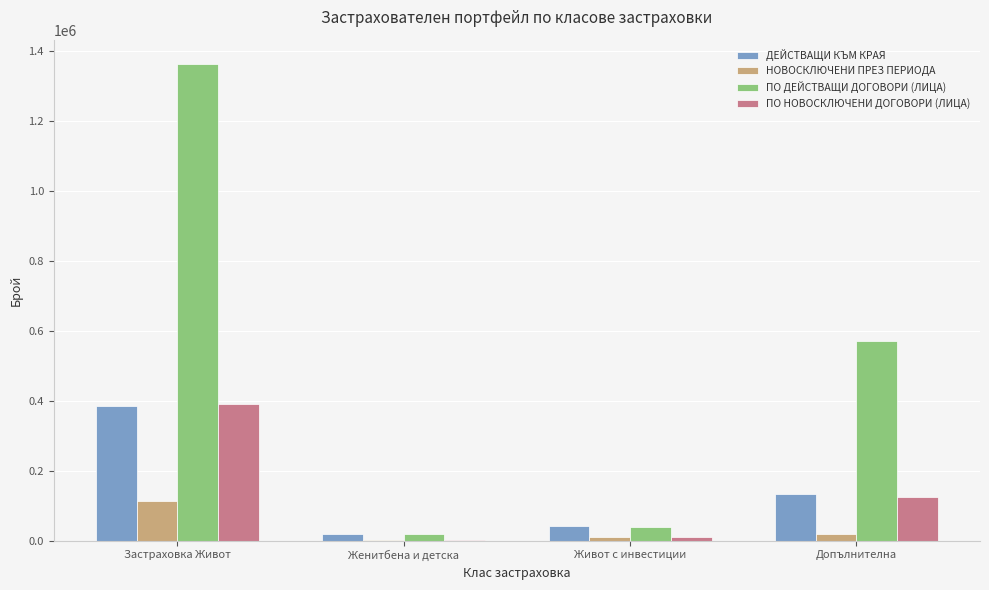

Reading left to right, list all the values displayed in this chart.

ДЕЙСТВАЩИ КЪМ КРАЯ: Застраховка Живот=385629	Женитбена и детска=19990	Живот с инвестиции=40621	Допълнителна=131823
НОВОСКЛЮЧЕНИ ПРЕЗ ПЕРИОДА: Застраховка Живот=112333	Женитбена и детска=155	Живот с инвестиции=11311	Допълнителна=18350
ПО ДЕЙСТВАЩИ ДОГОВОРИ (ЛИЦА): Застраховка Живот=1362822	Женитбена и детска=19836	Живот с инвестиции=37476	Допълнителна=569165
ПО НОВОСКЛЮЧЕНИ ДОГОВОРИ (ЛИЦА): Застраховка Живот=389335	Женитбена и детска=155	Живот с инвестиции=10460	Допълнителна=123475